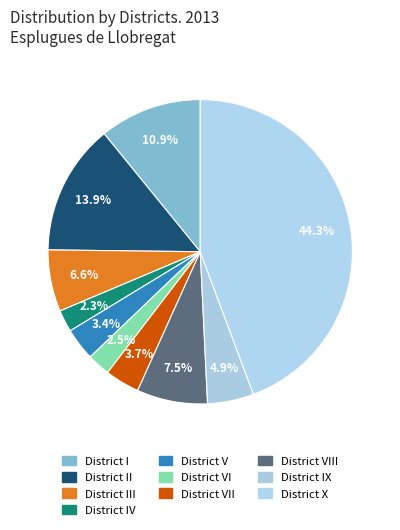

Does any single category account for the majority?

No